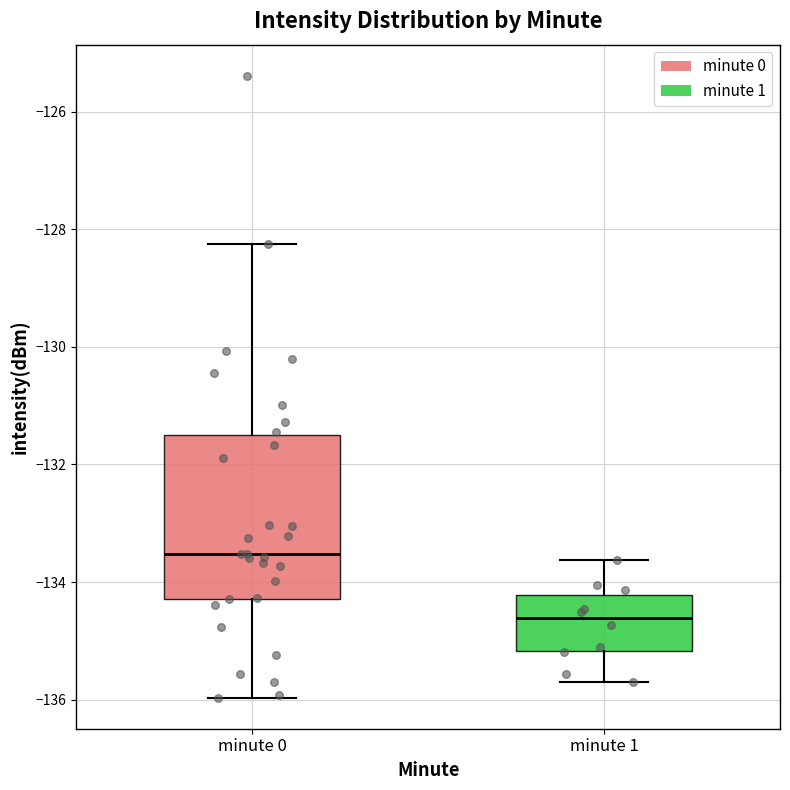

Reading left to right, transcribe this box plot: for each box, give where its median line is, the range the box spans, and where its two whiskers end, as read against the y-axis. The values are not printed on the chart, so give them approximately, as read against the axis.

minute 0: median -133.6, box -134.2 to -131.4, whiskers -136.0 to -128.2
minute 1: median -134.6, box -135.2 to -134.2, whiskers -135.6 to -133.6